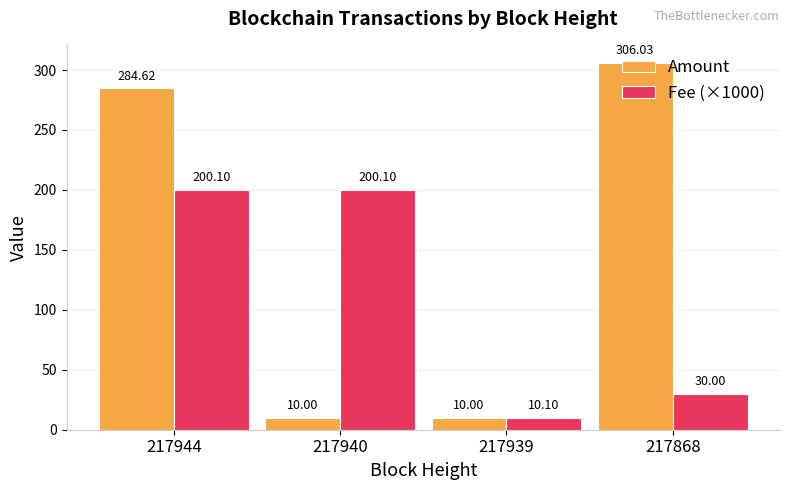

What is the smallest value displayed?

10.0